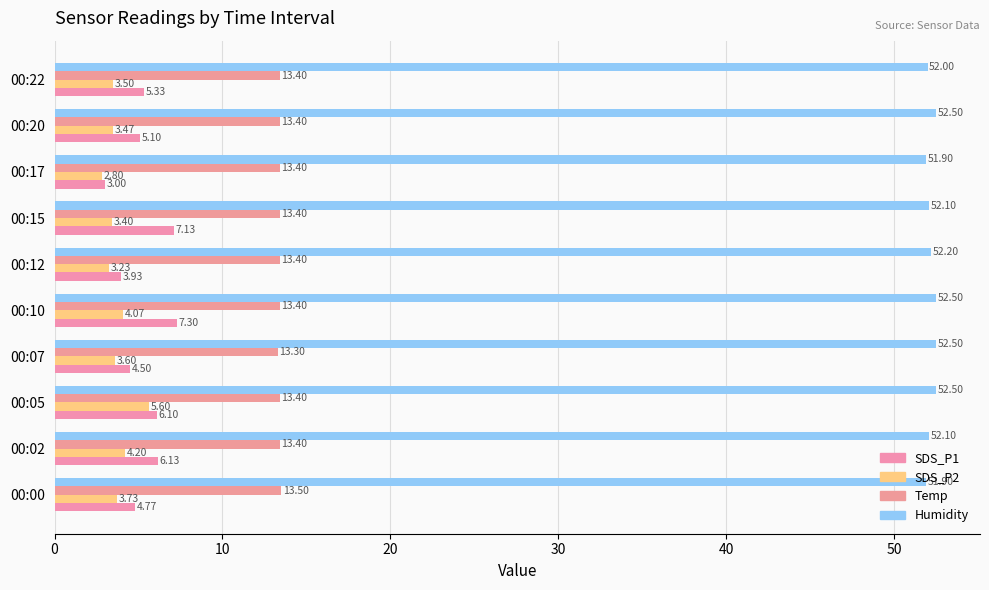

What is the sum of all Temp values?

134.0